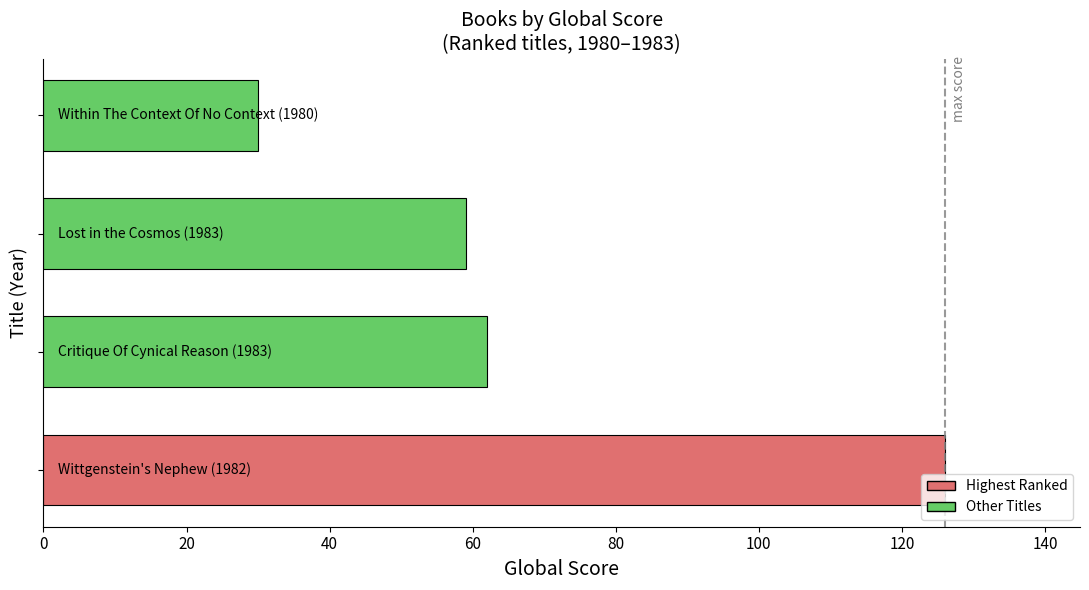

What is the greatest value displayed?

126